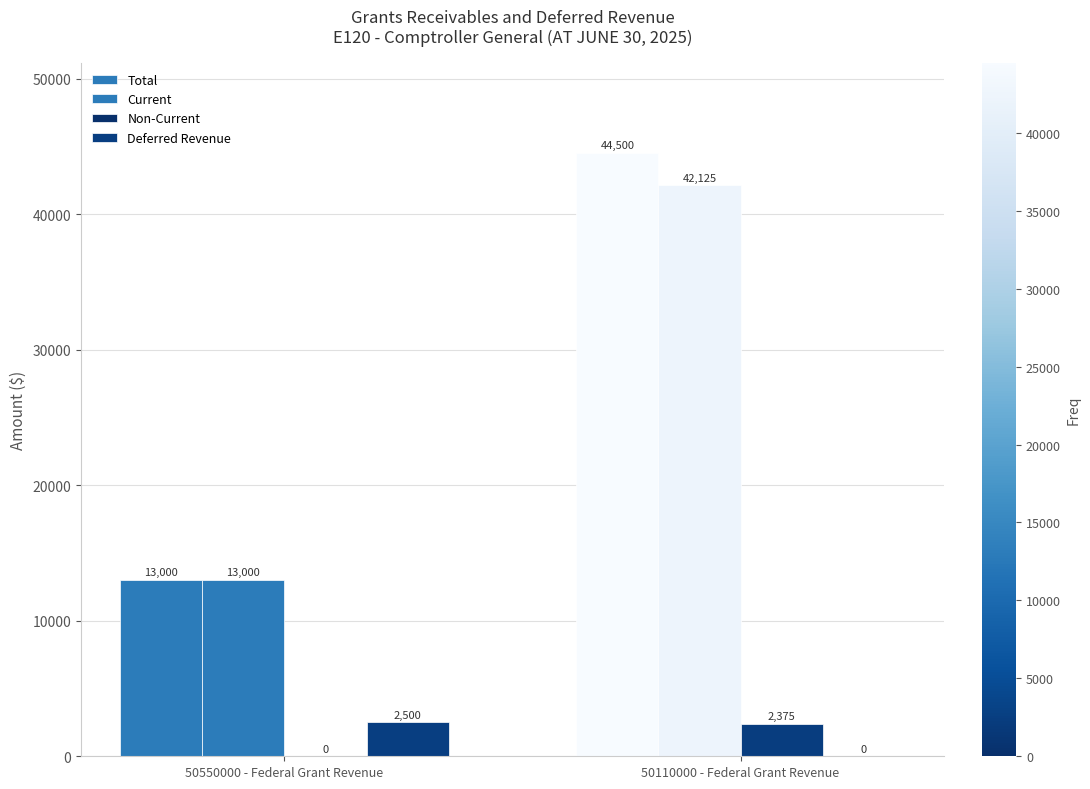

Count the number of categories in the chart.

2